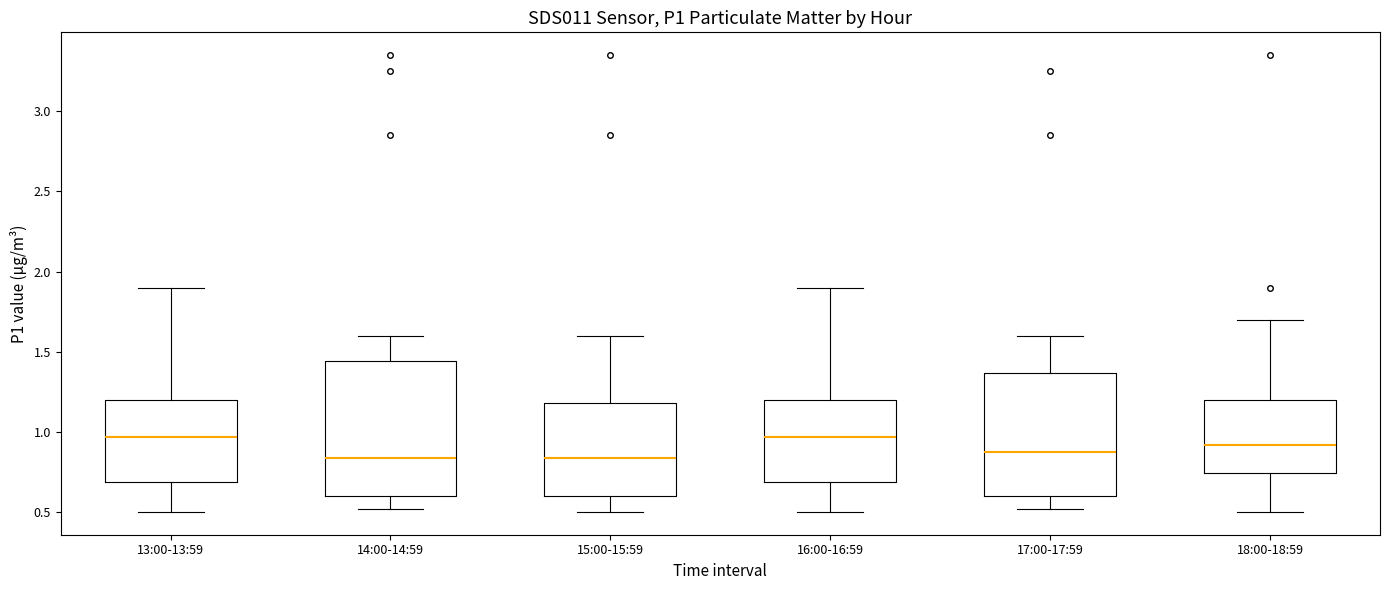

Comparing the boxes themselves (not the whiskers), which one is the tallest?

14:00-14:59